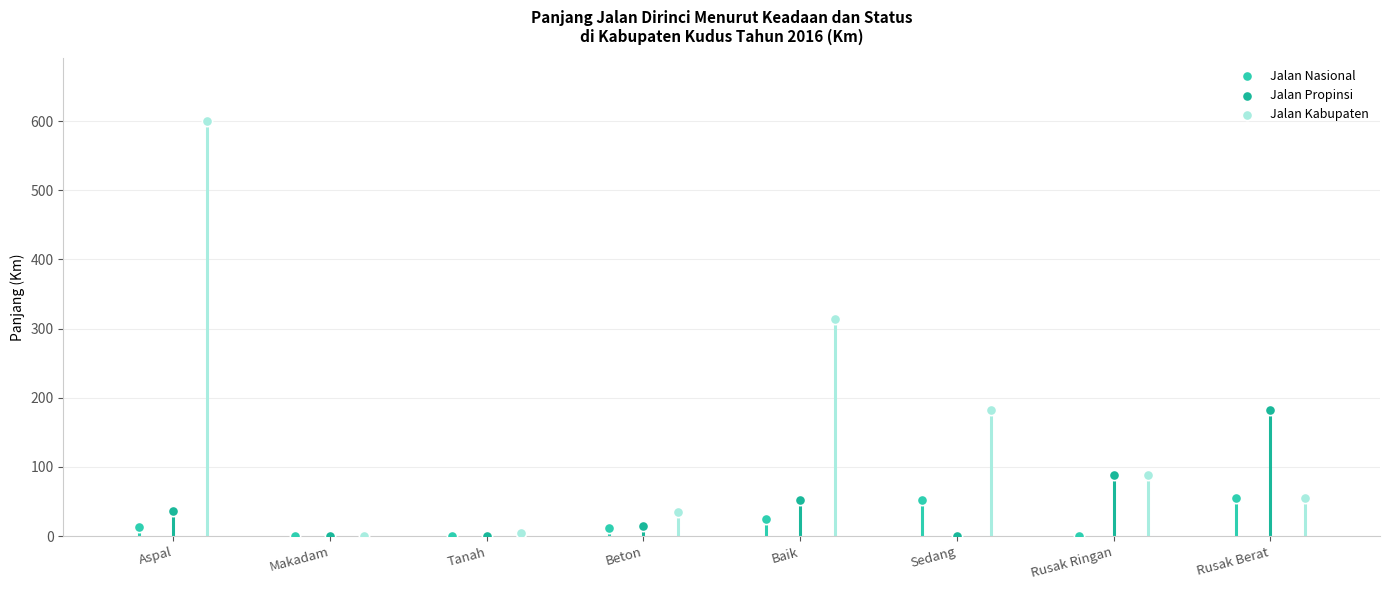

At how many categories does at least one series exceed 137?

4